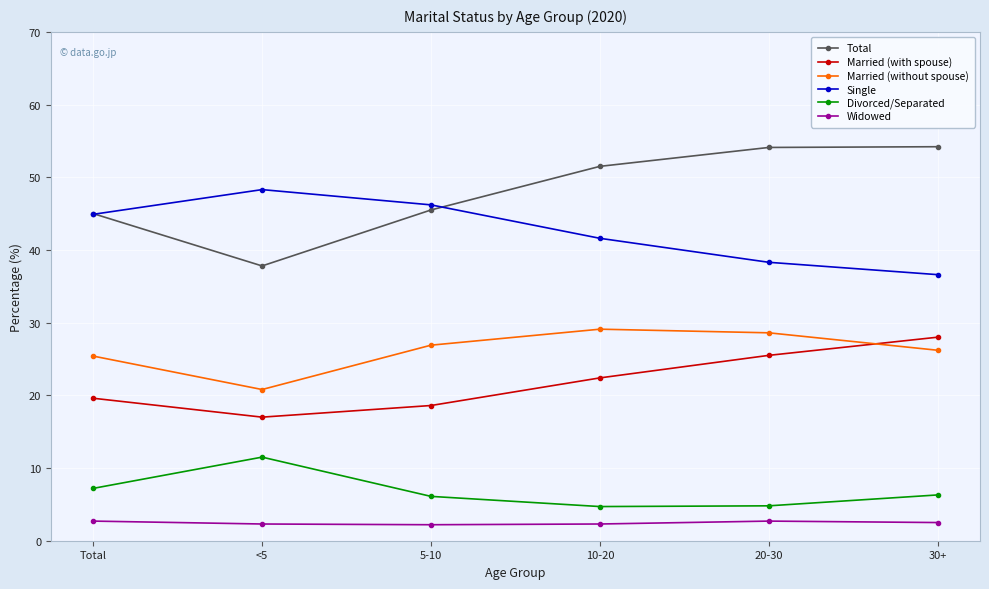

Does the chart have visible grid lines?

Yes